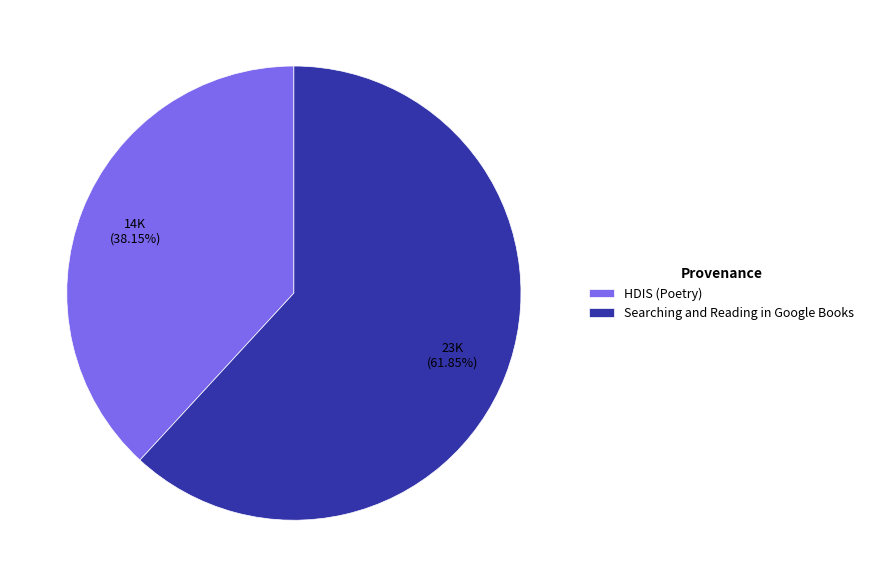

How many segments does this pie chart have?

2